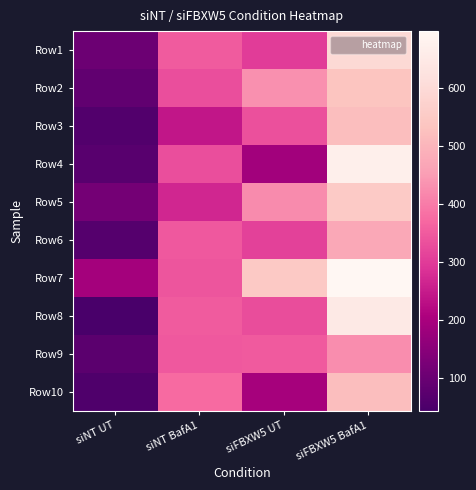

At which category is the sum across all series the highest?

siFBXW5 BafA1